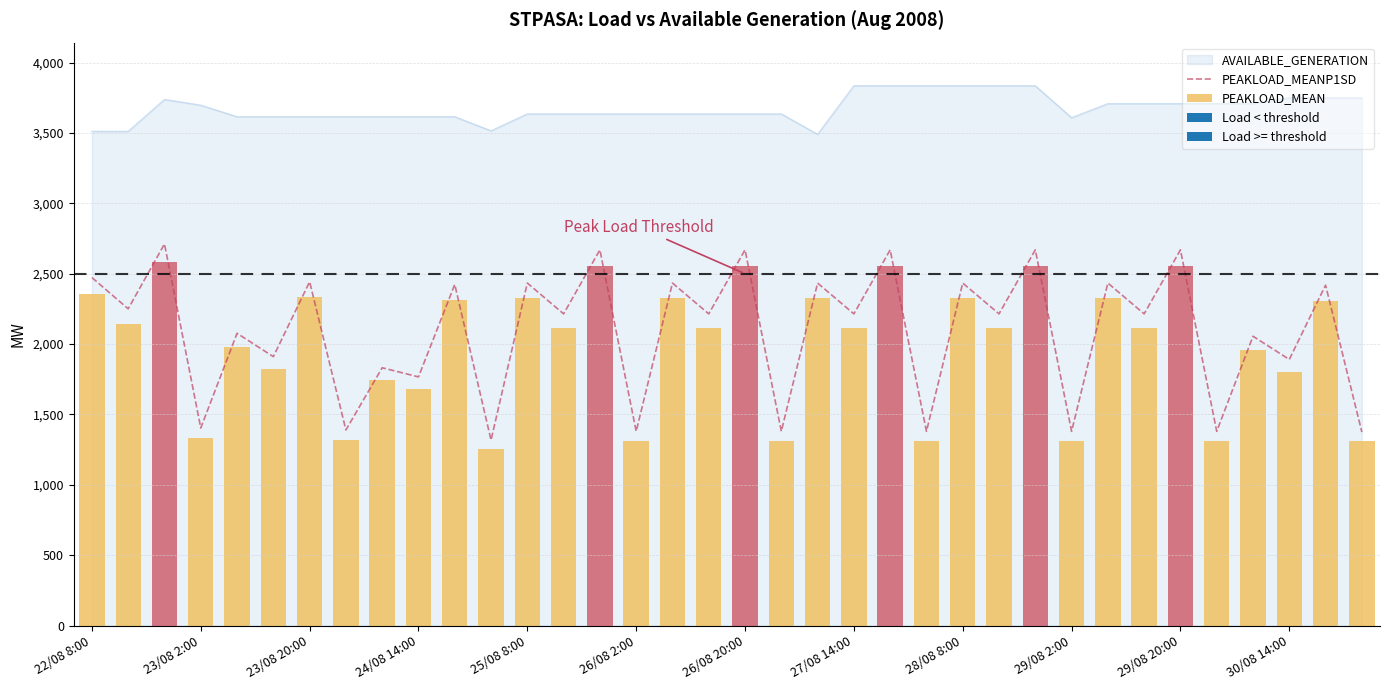

What is the maximum value for PEAKLOAD_MEANP1SD?

2712